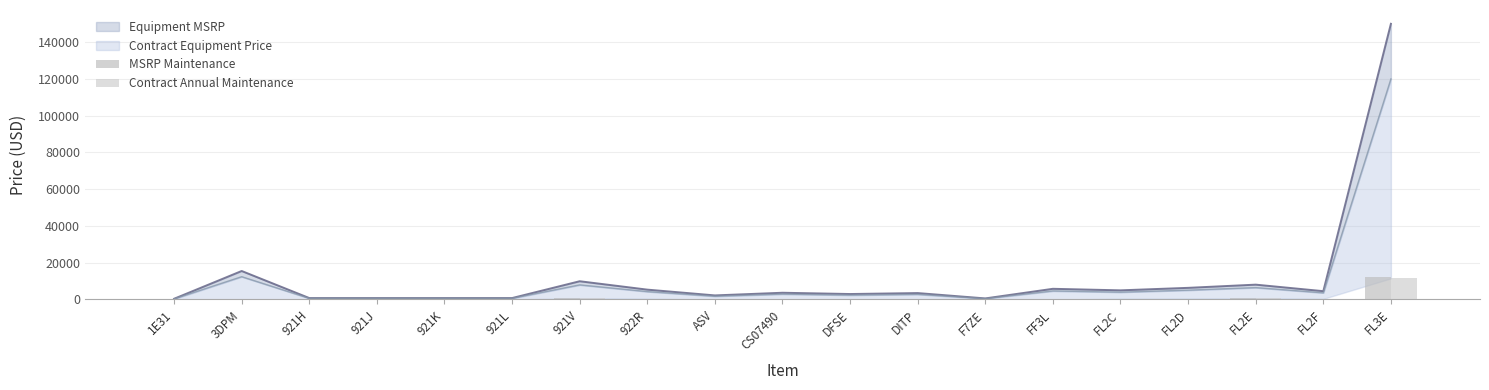

True or false: MSRP Maintenance has a value of 5929 at FL3E.

False